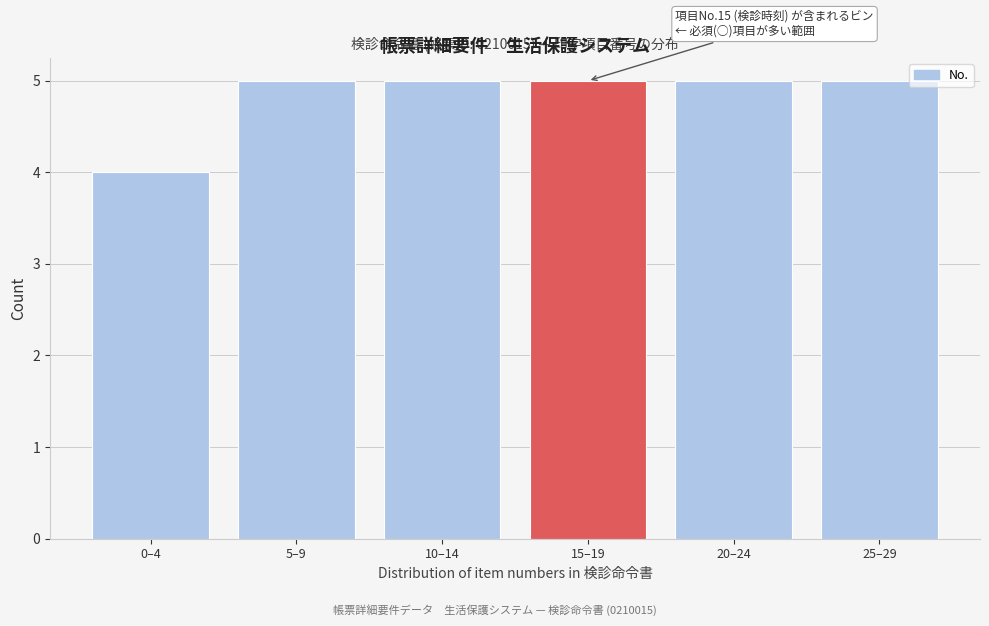

Reading left to right, what are all the values shown in this chart?

0–4=4	5–9=5	10–14=5	15–19=5	20–24=5	25–29=5